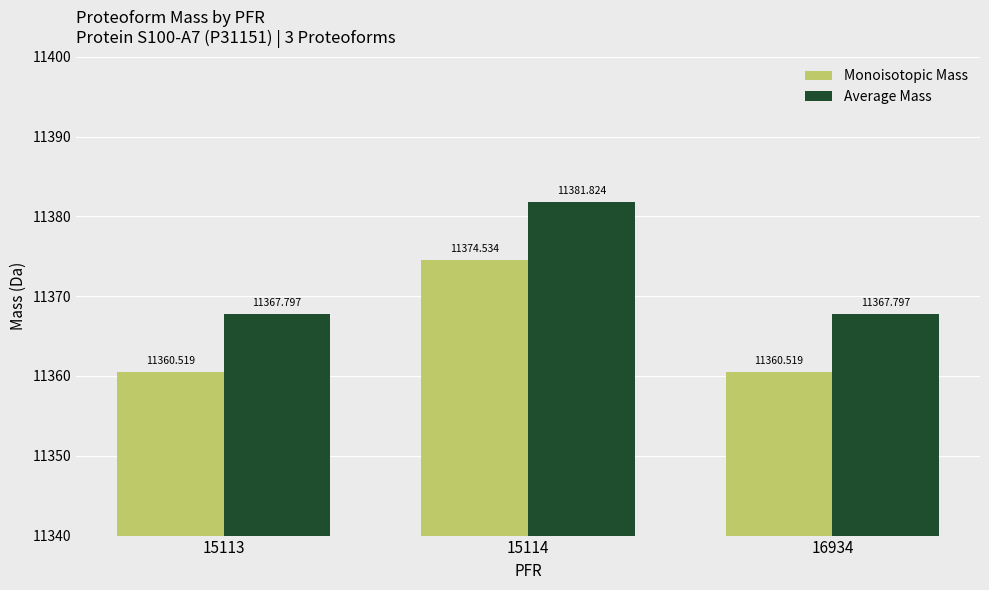

Is the value of Average Mass at 15113 greater than the value of Monoisotopic Mass at 15113?

Yes